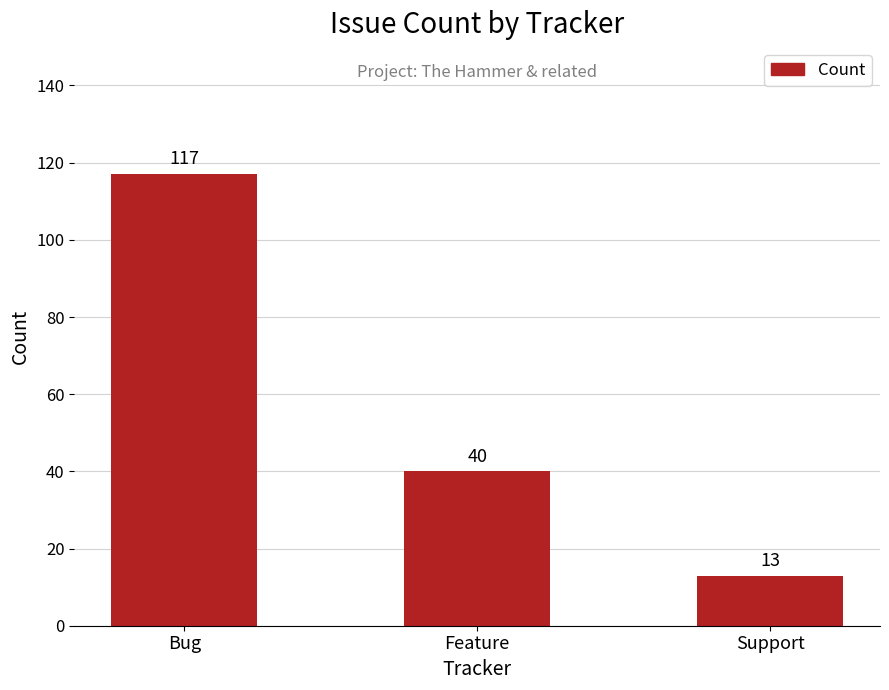

How many values are below 40?

1